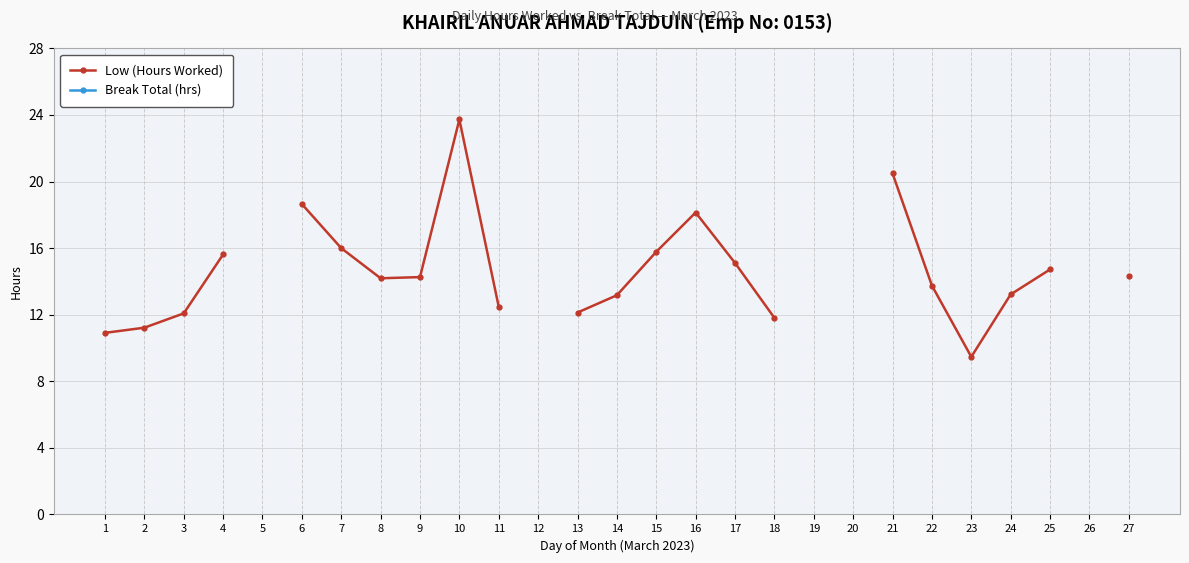

Is this an area chart (filled region under the line)?

No